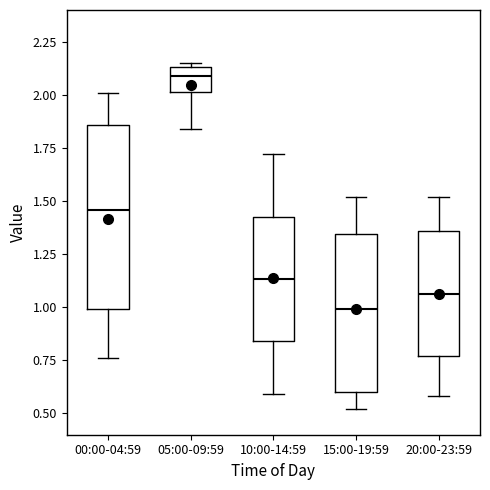

Comparing the boxes themselves (not the whiskers), which one is the tallest?

00:00-04:59